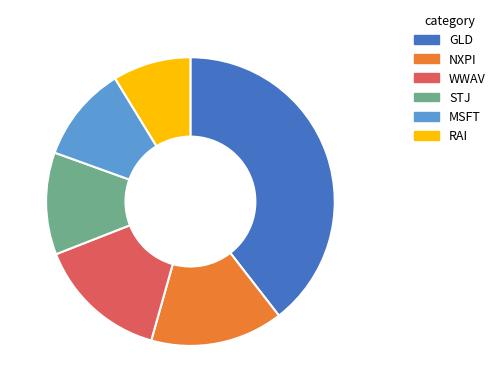

Between RAI and NXPI, which is larger?

NXPI